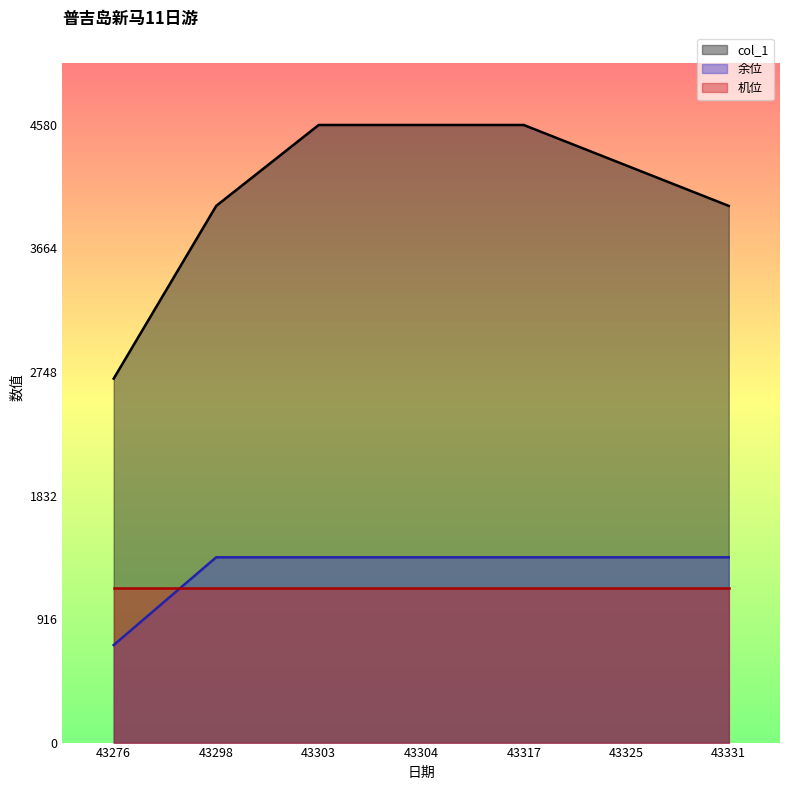

What is the minimum value shown in the chart?

723.2